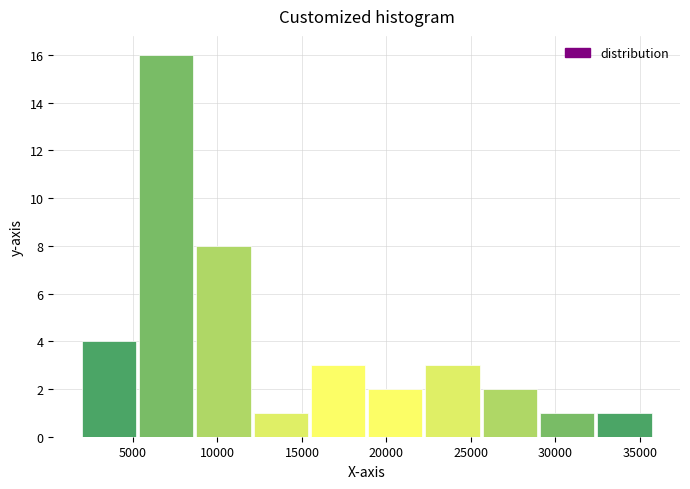

Reading left to right, transcribe this chart: for each bar, give the range it covers on the x-axis and its height. Neither the bar edges nor the heights are printed on the chart, so give them approximately, as read against the axes.

2000 to 5500: 4
5500 to 8500: 16
8500 to 12000: 8
12000 to 15500: 1
15500 to 19000: 3
19000 to 22000: 2
22000 to 25500: 3
25500 to 29000: 2
29000 to 32500: 1
32500 to 36000: 1